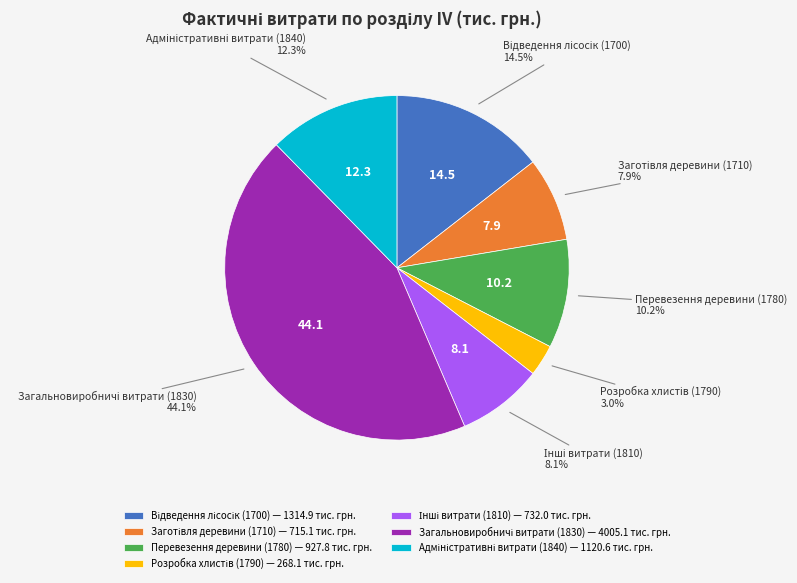

Does any single category account for the majority?

No